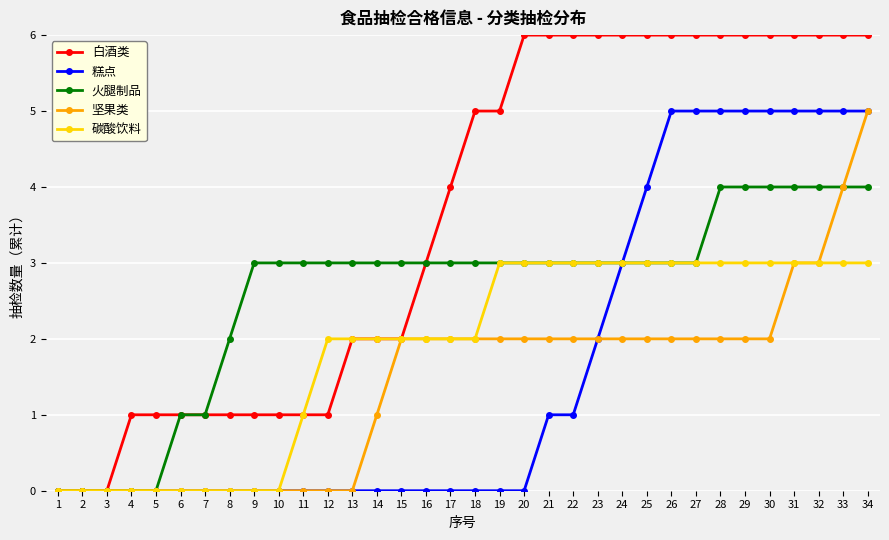

What is the sum of the 白酒类 values at 25 and 20?

12